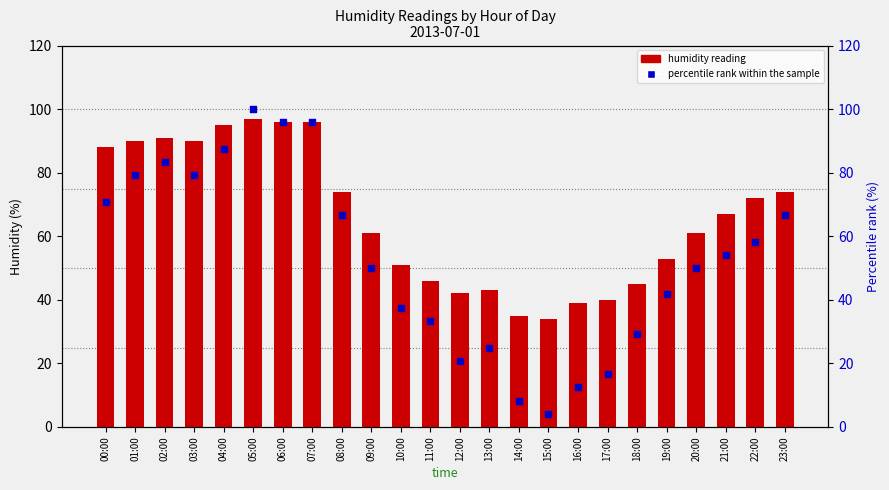

Which series reaches the minimum Y coordinate?

percentile rank within the sample